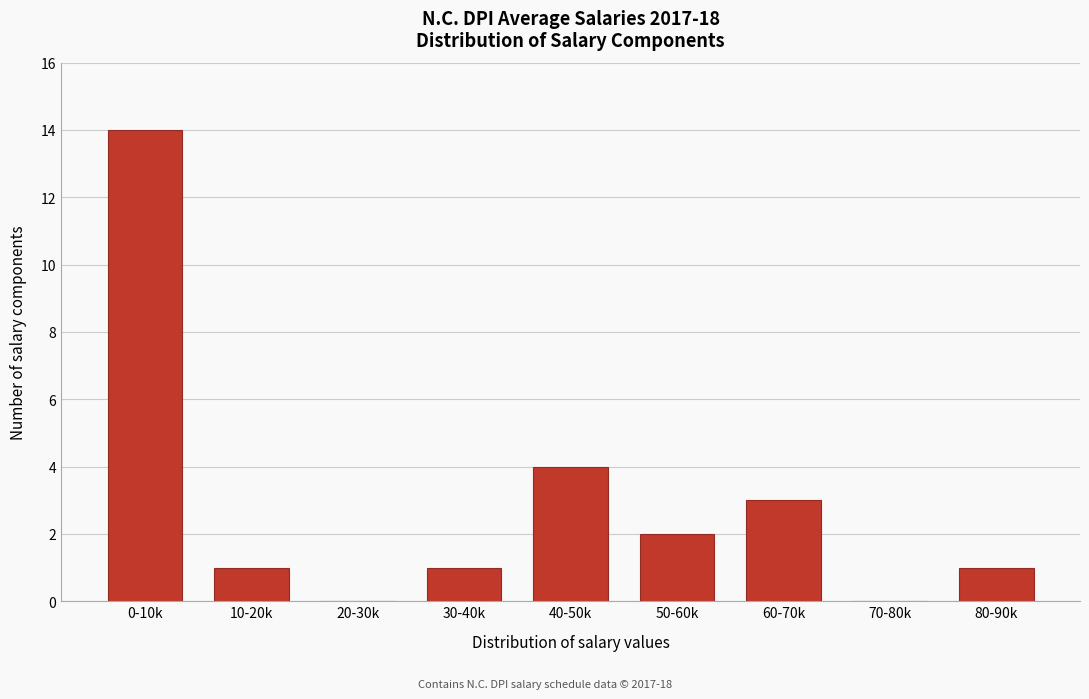

Reading left to right, list all the values displayed in this chart.

0-10k=14	10-20k=1	20-30k=0	30-40k=1	40-50k=4	50-60k=2	60-70k=3	70-80k=0	80-90k=1